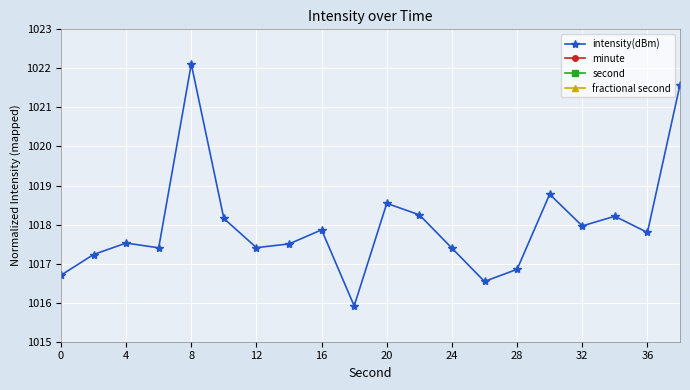

At which label does intensity(dBm) reach its peak?

8